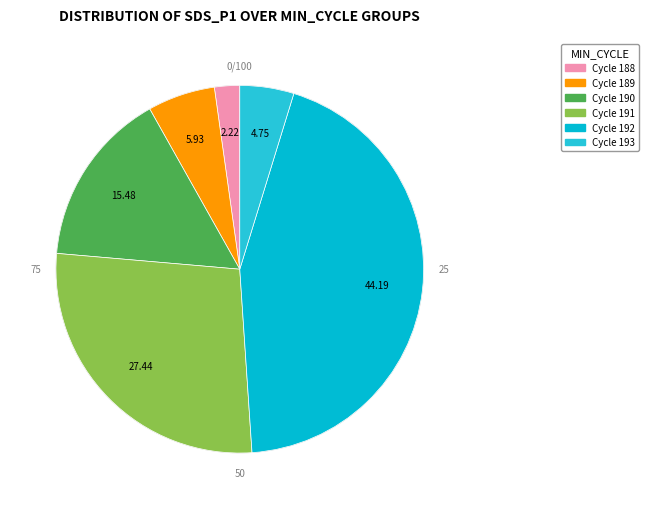

Does 192 represent more than half of the total?

No